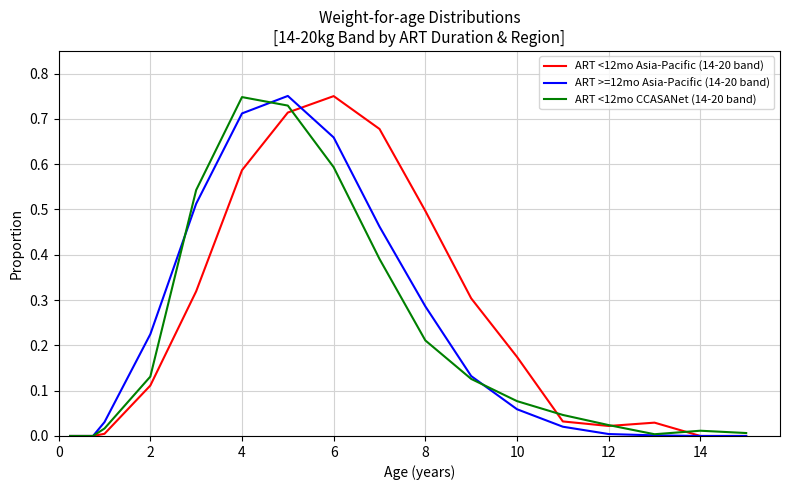

Is this an area chart (filled region under the line)?

No